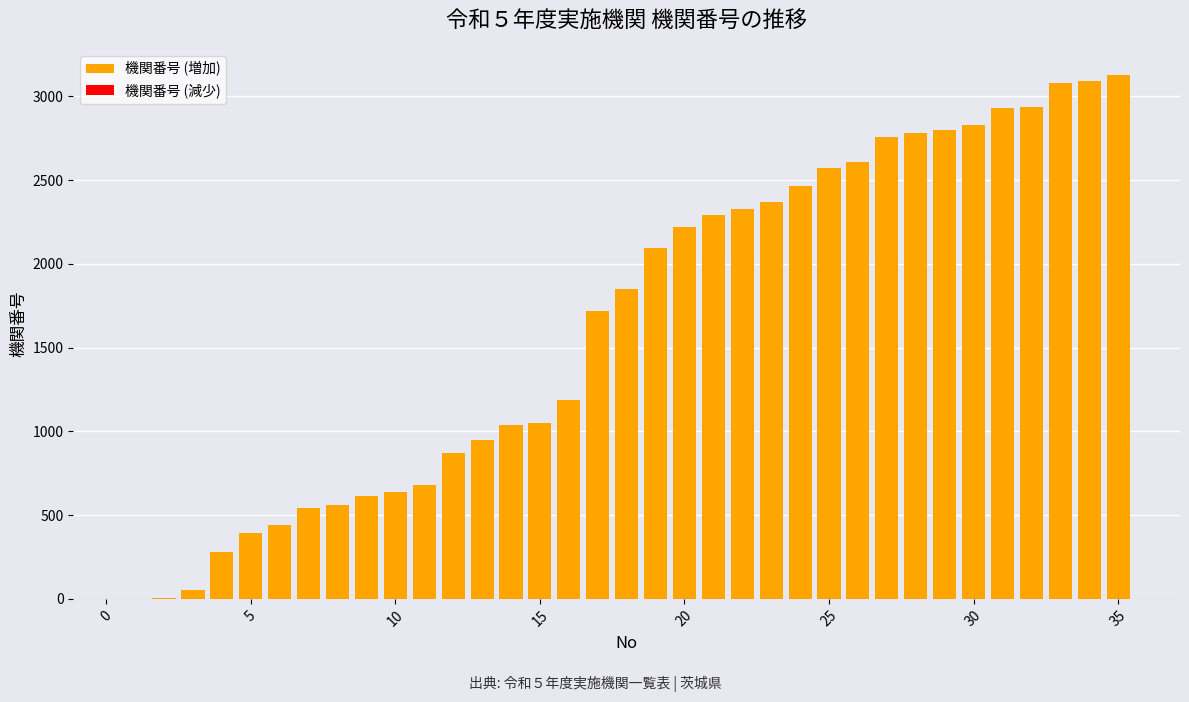

What is the greatest value displayed?

3127